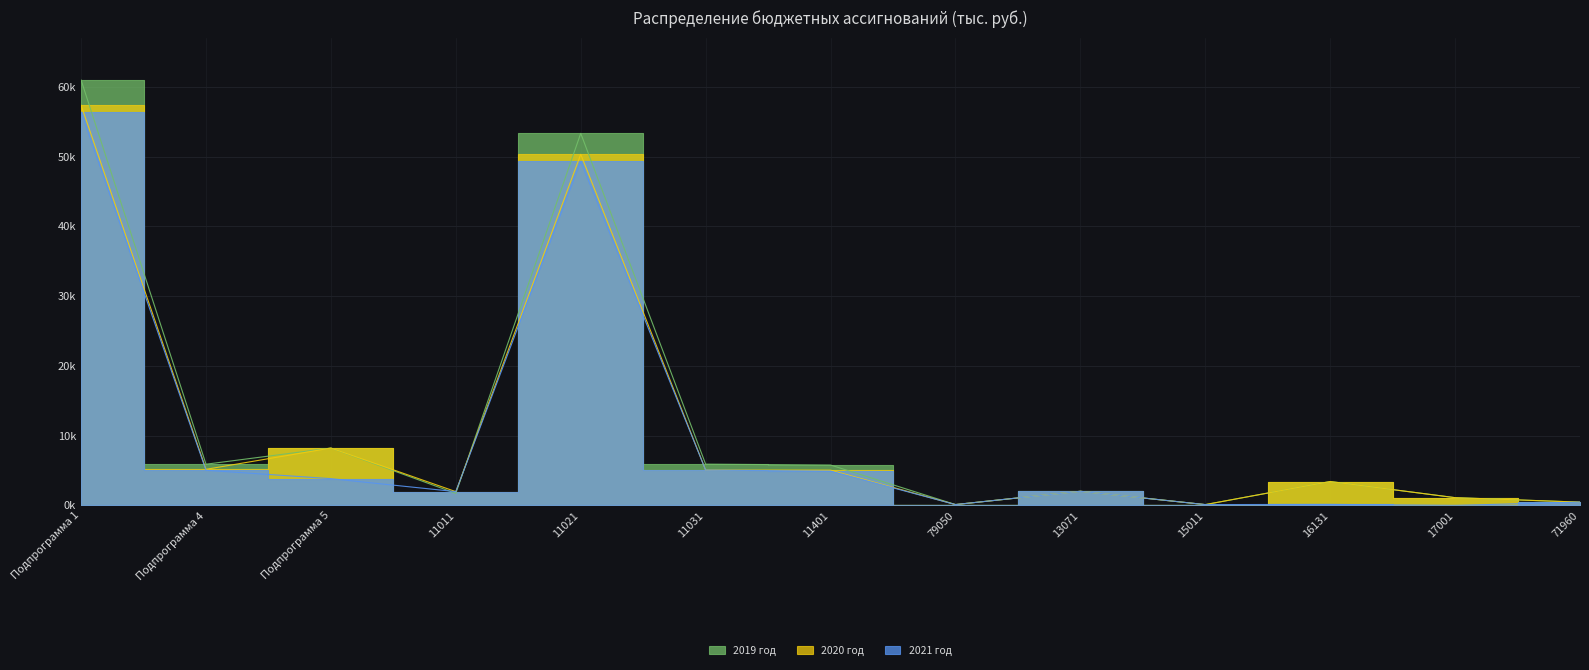

Rank the series by their maximum value, from highest to lowest.

2019 год, 2020 год, 2021 год